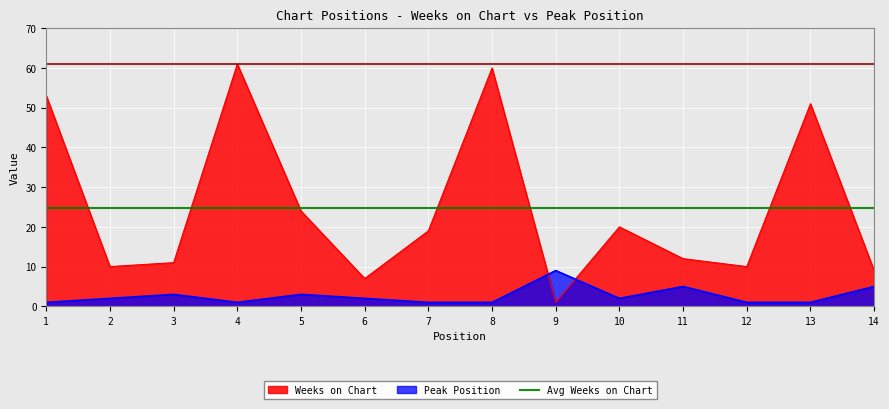

How many interior local valleys does the Peak Position series have?

2